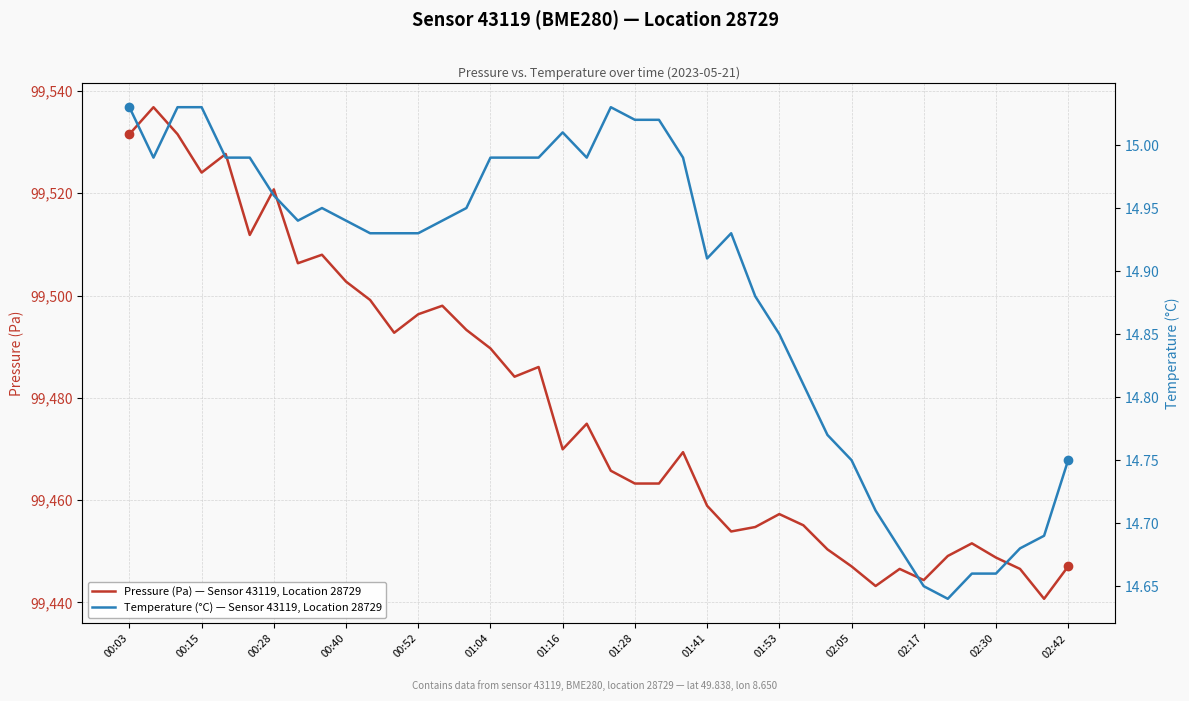

What is the sum of all Temperature (°C) — Sensor 43119, Location 28729 values?

595.6